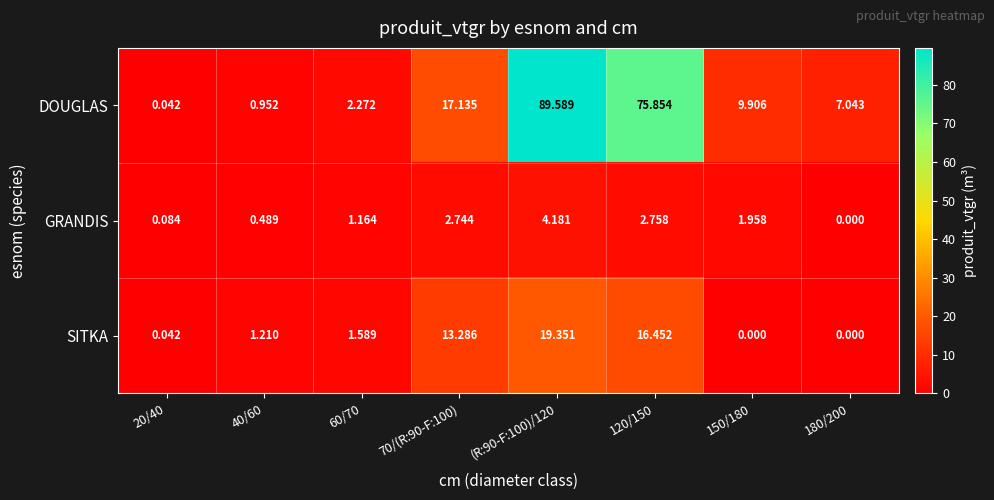

Between 20/40 and (R:90-F:100)/120, which series saw the biggest shift?

DOUGLAS